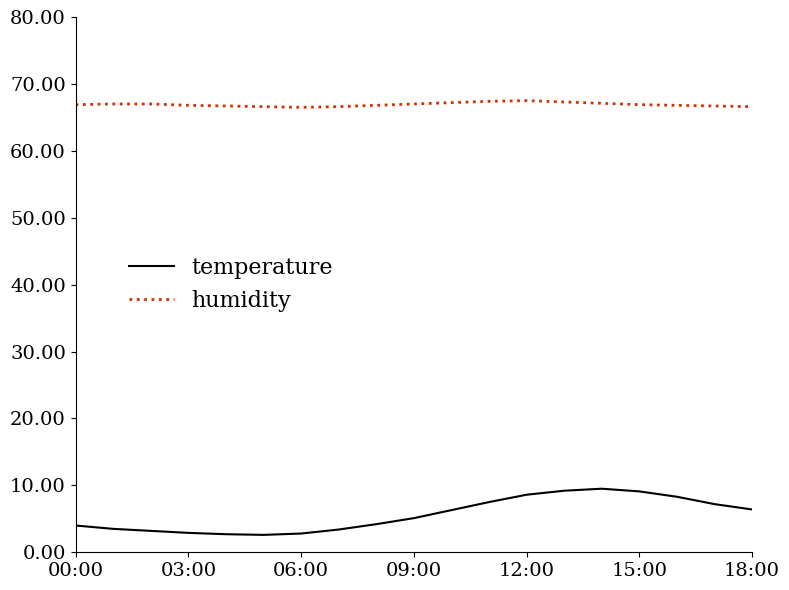

Which series has the widest spread of values?

temperature